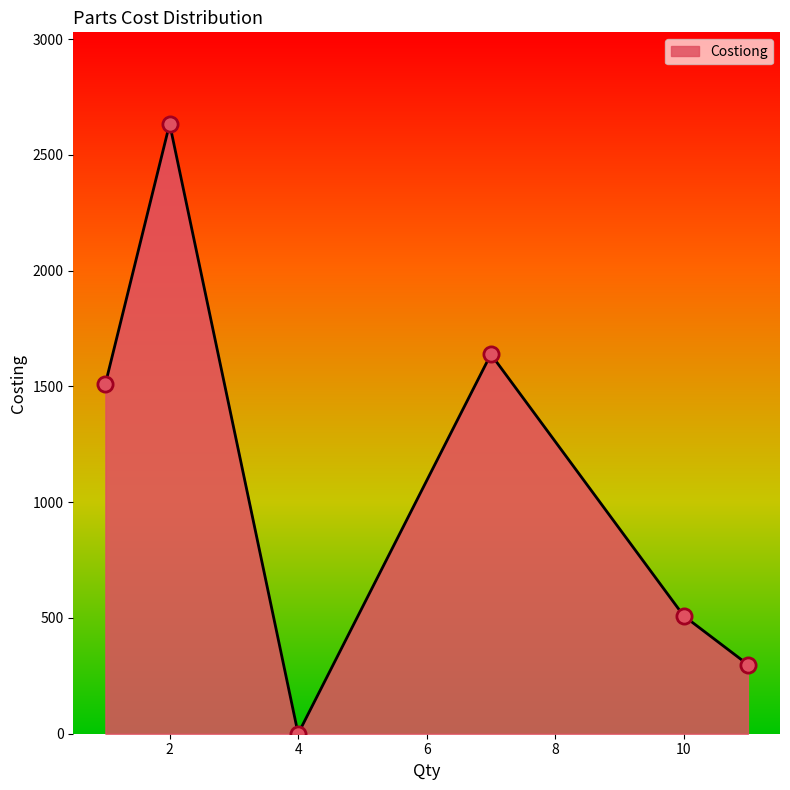

True or false: there are more than 0 points higher than both neighbors.

True